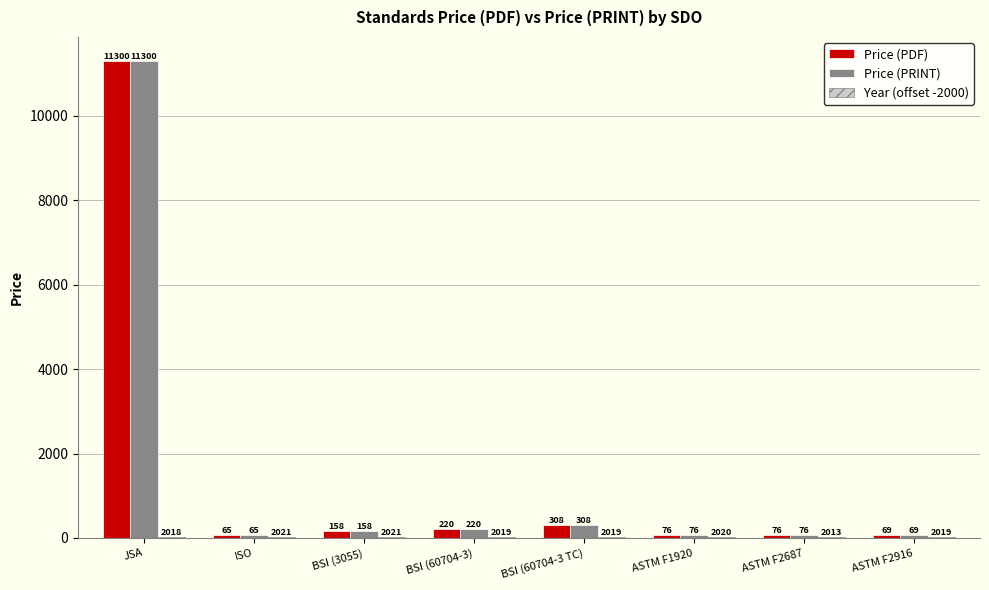

At which label is Price (PRINT) closest to 5682?

BSI (60704-3 TC)